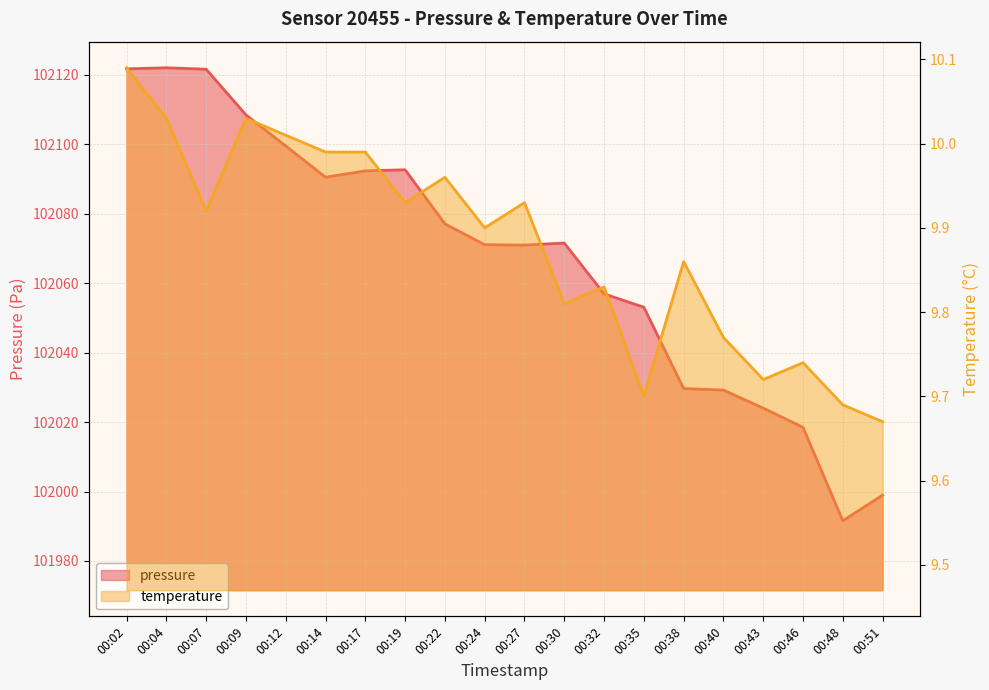

How many categories are shown in the chart?

20